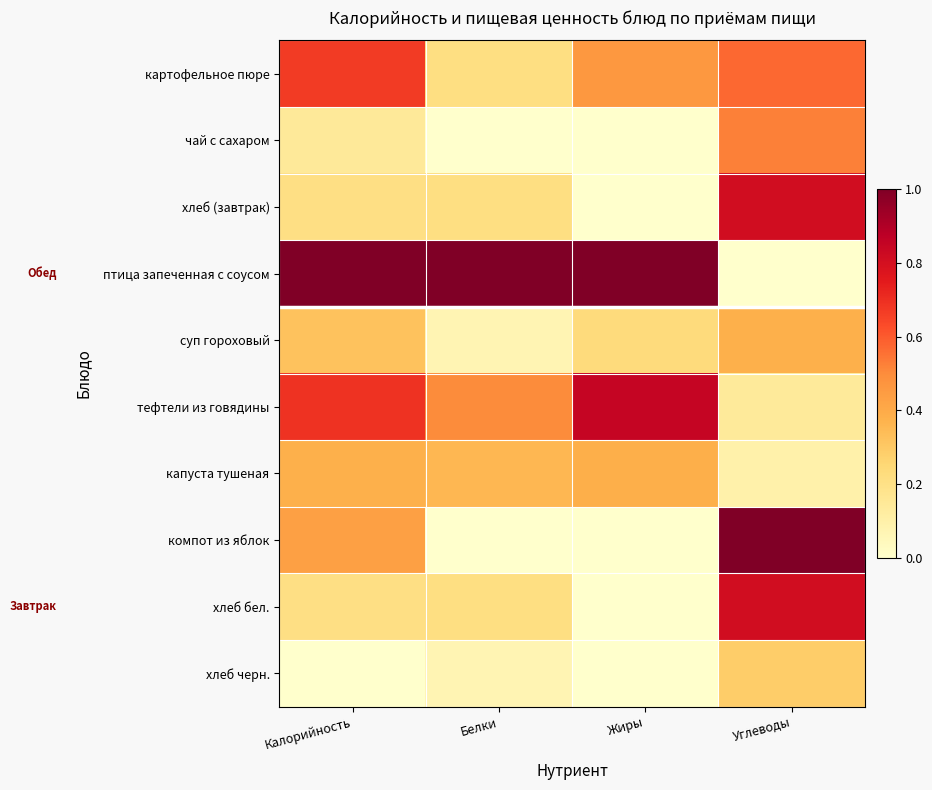

What is the difference between the highest and lowest values at Белки?

1.0